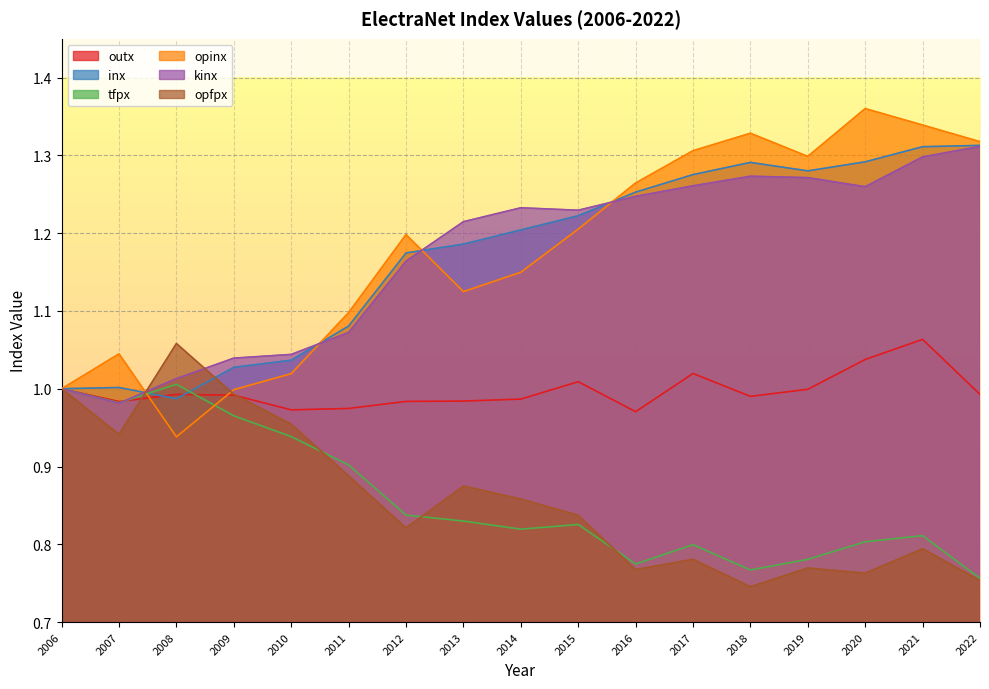

Which series has the largest total across all categories?

opinx